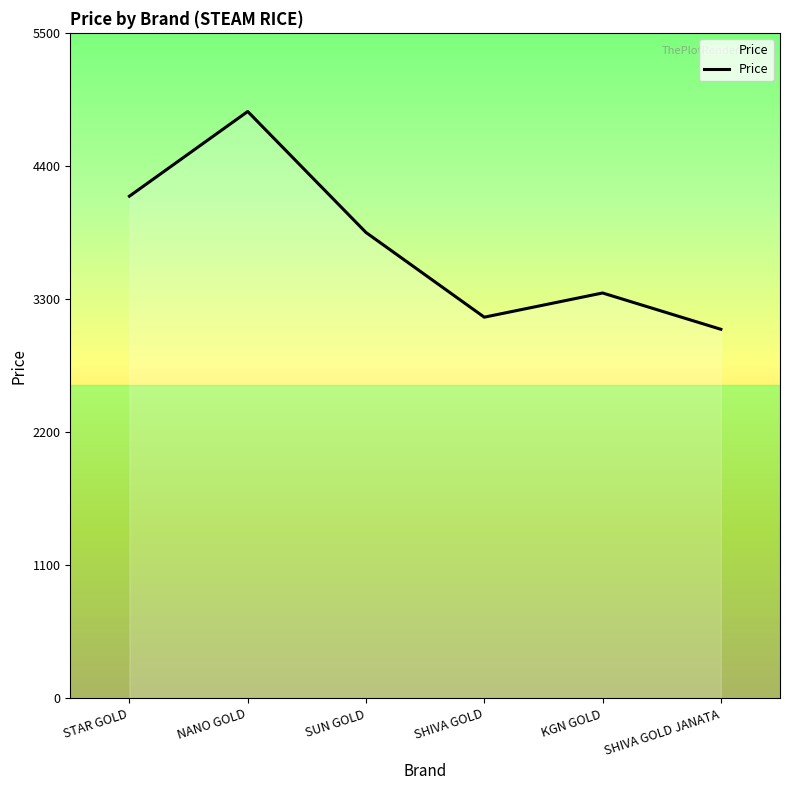

Approximately how many times larger is the value at SUN GOLD compared to KGN GOLD?

1.1